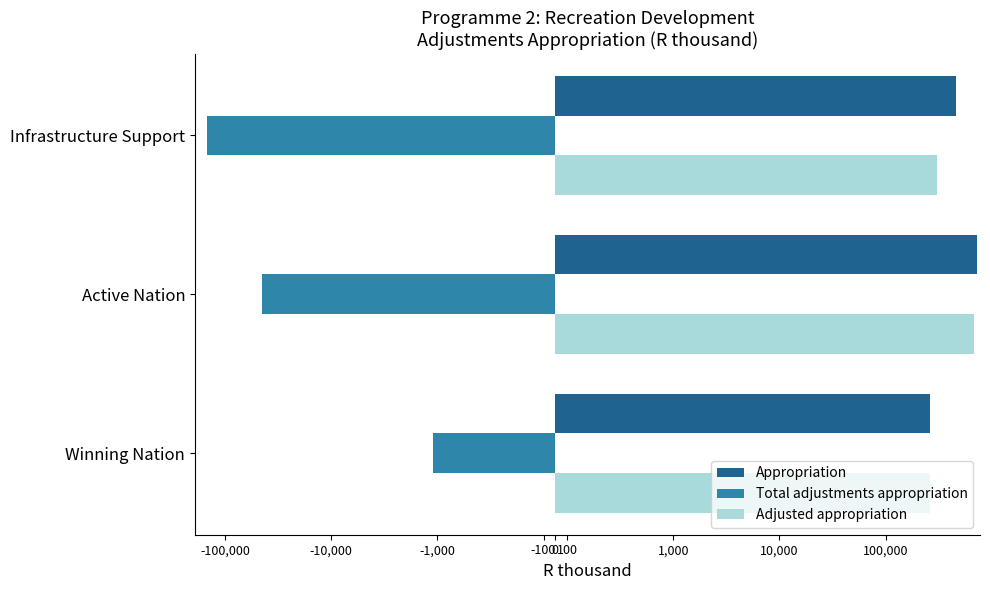

How many groups of bars are there?

3